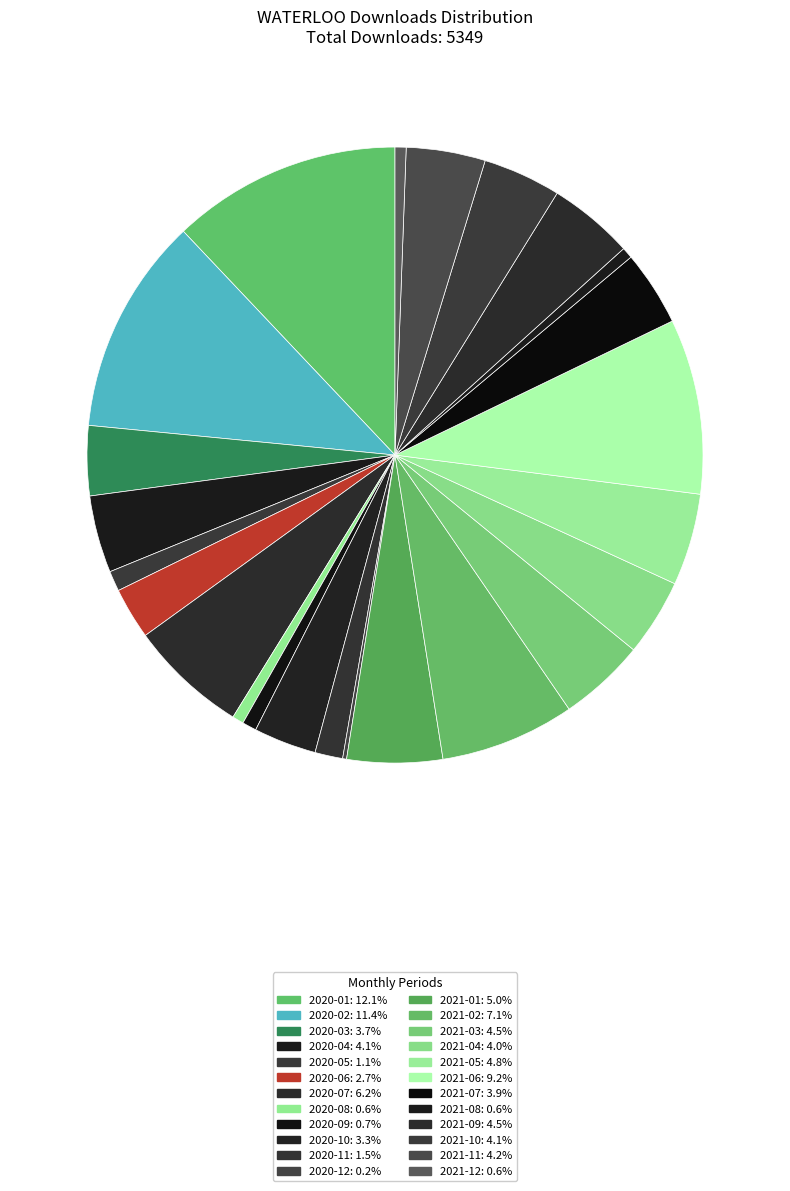

To the nearest percent, what portion does 2020-01 represent?

12%